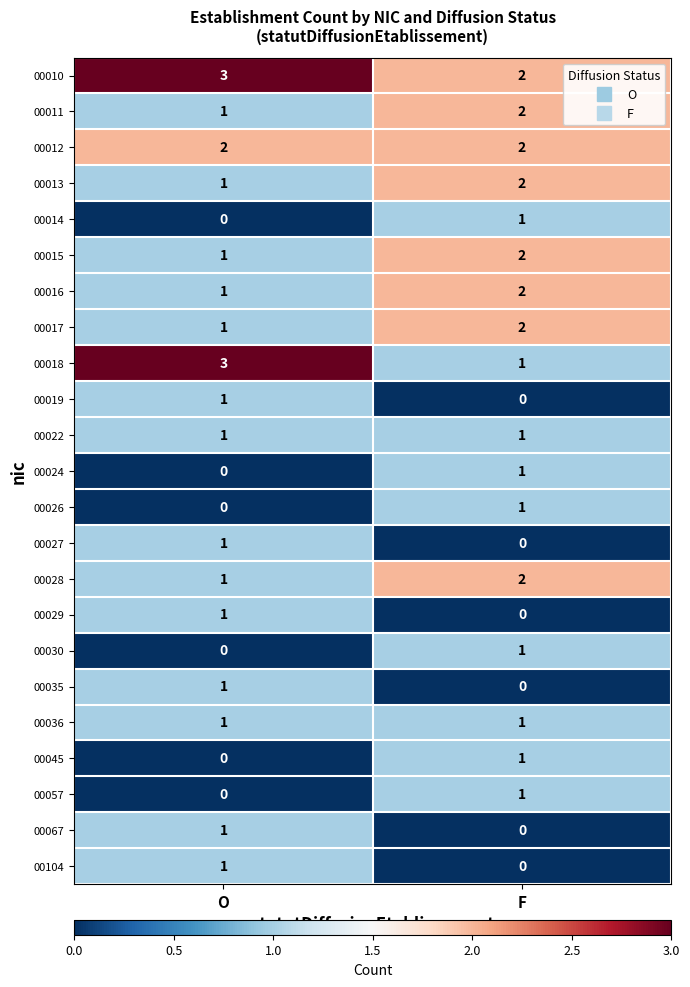

Where is 00045 nearest to the value 0?

O